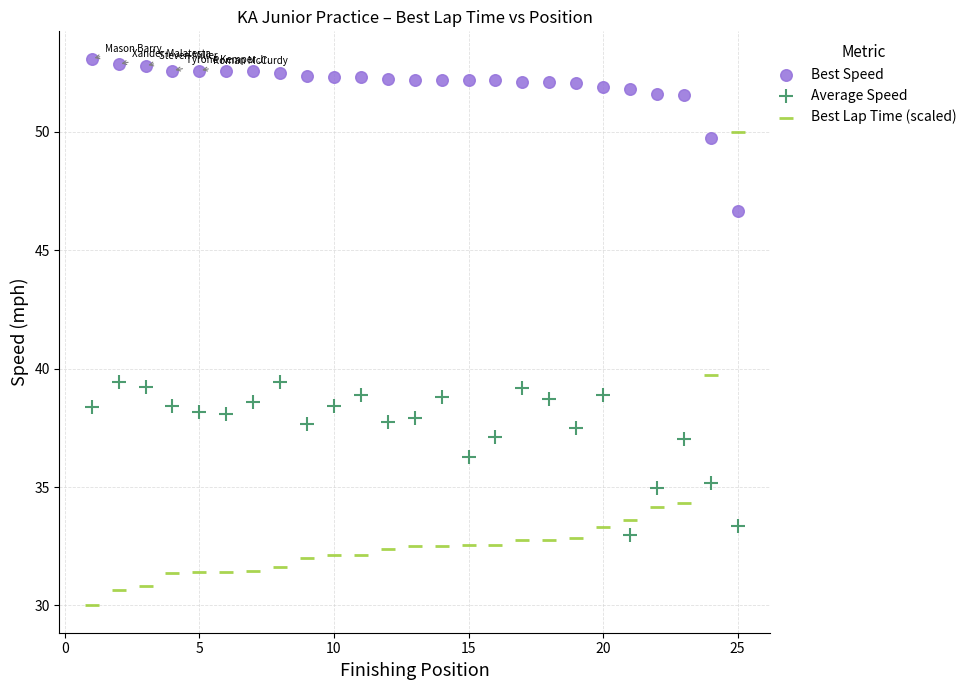

Across all series, what Y value is closest to 41?

39.7